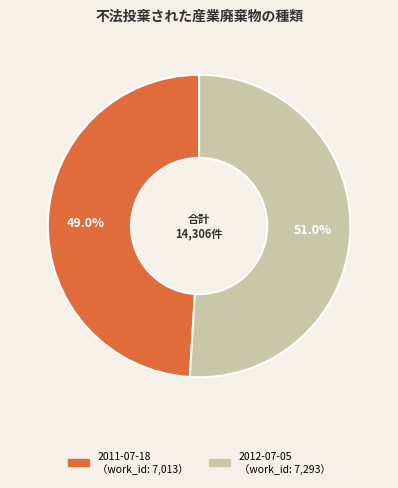

What percentage is the 2011-07-18 slice, to the nearest percent?

49%